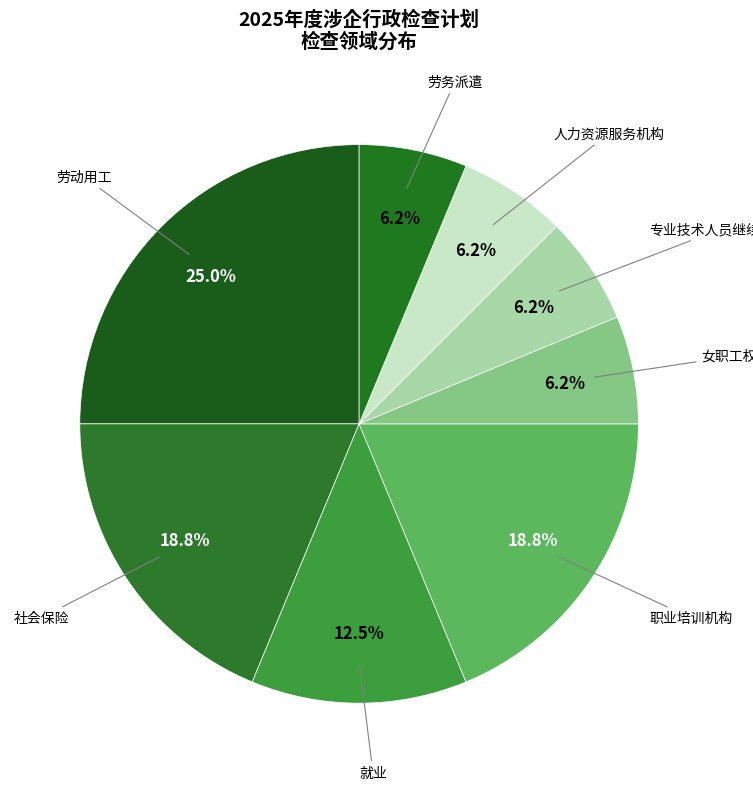

What is the smallest slice in the pie chart?

女职工权益